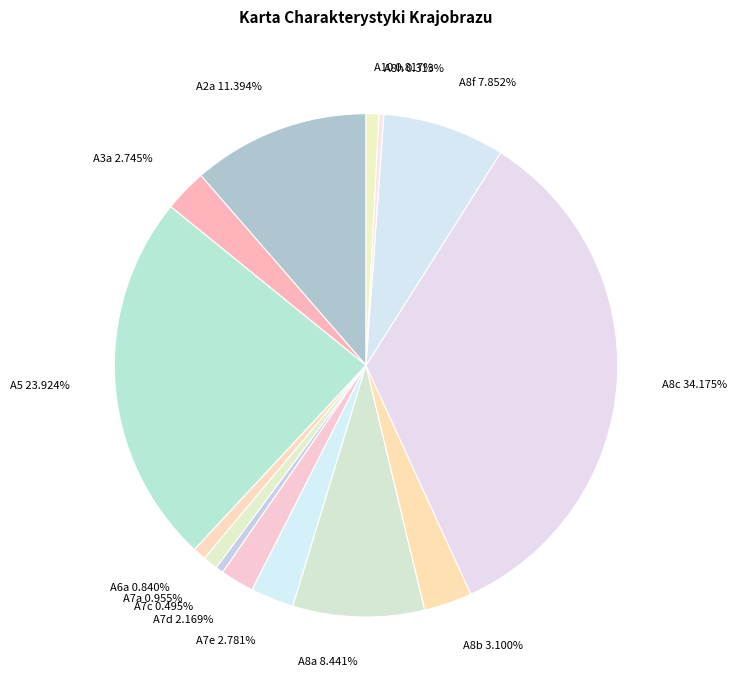

What is the ratio of the value at A10 0.817% to the value at A7d 2.169%?

0.4